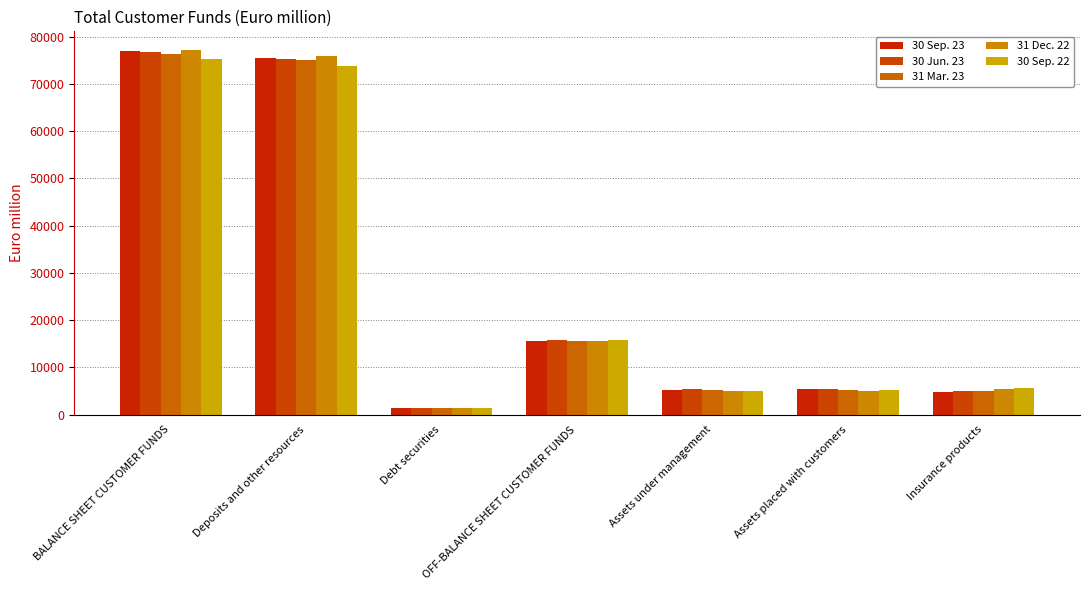

What is the maximum value shown in the chart?

77250